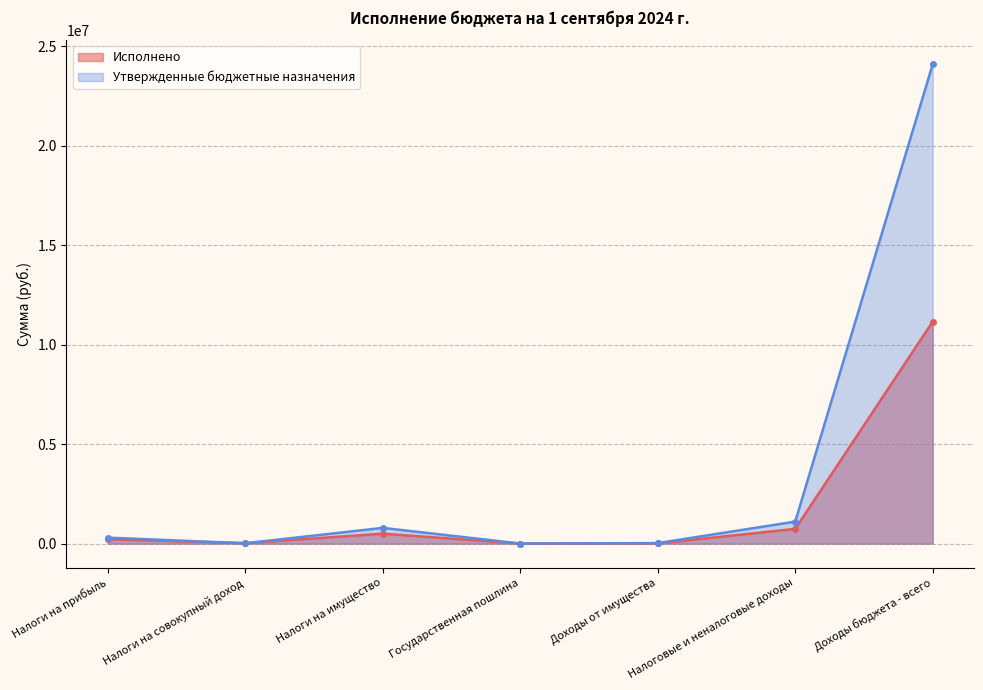

Is it true that Исполнено equals 742023.5 at Налоговые и неналоговые доходы?

True